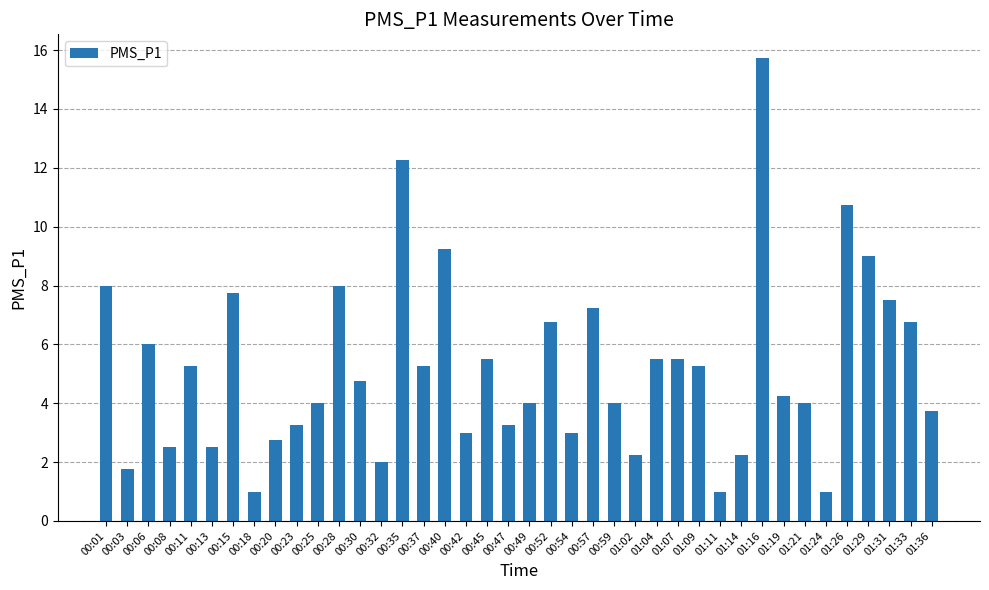

Where does the data first go above 4?

00:01